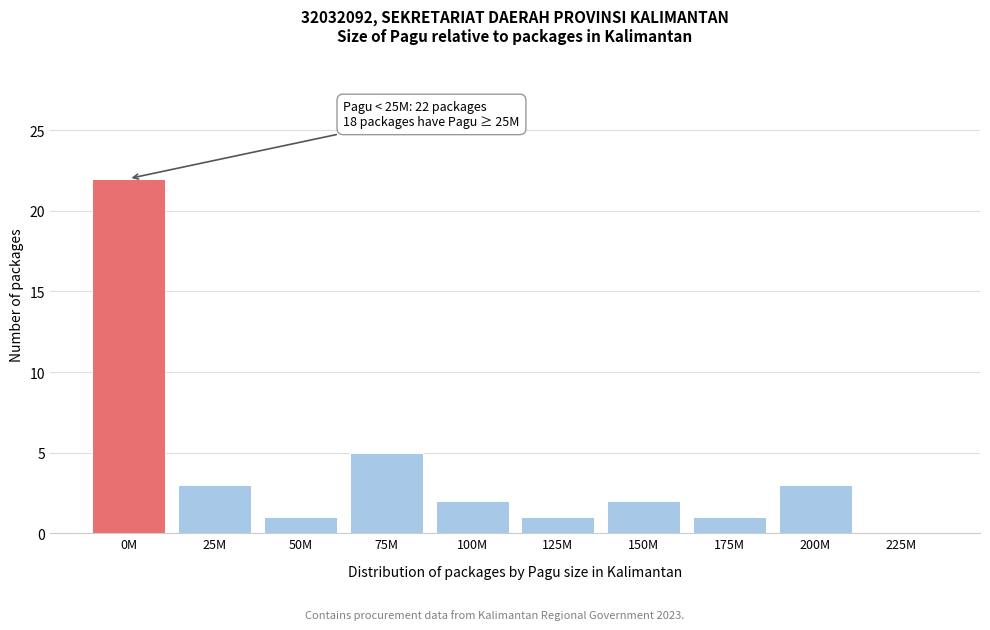

Reading left to right, transcribe all the data shown in this chart.

0M=22	25M=3	50M=1	75M=5	100M=2	125M=1	150M=2	175M=1	200M=3	225M=0